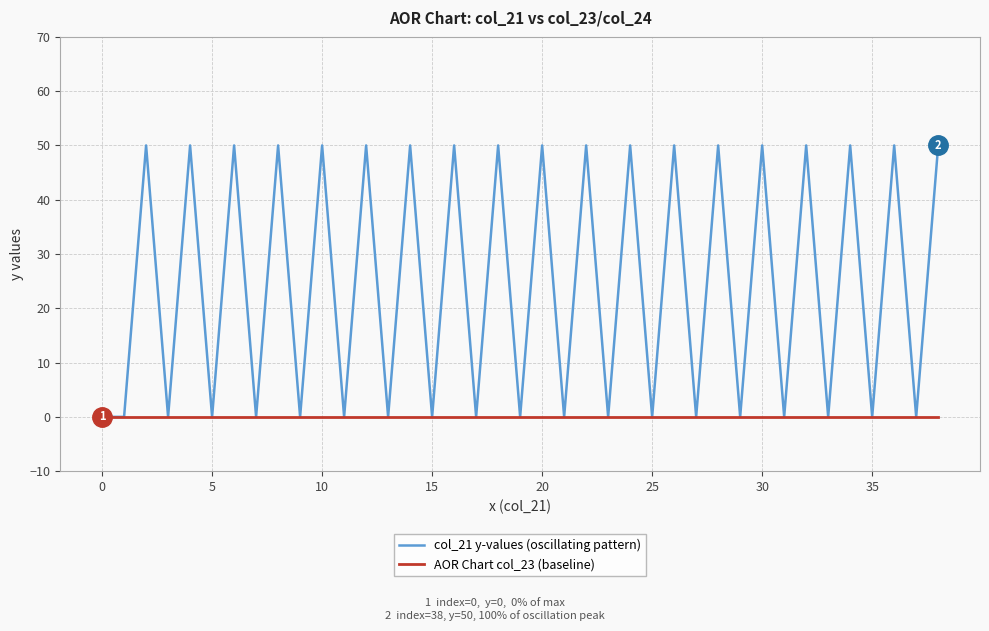

Which series has the largest range (max minus min)?

col_21 y-values (oscillating pattern)